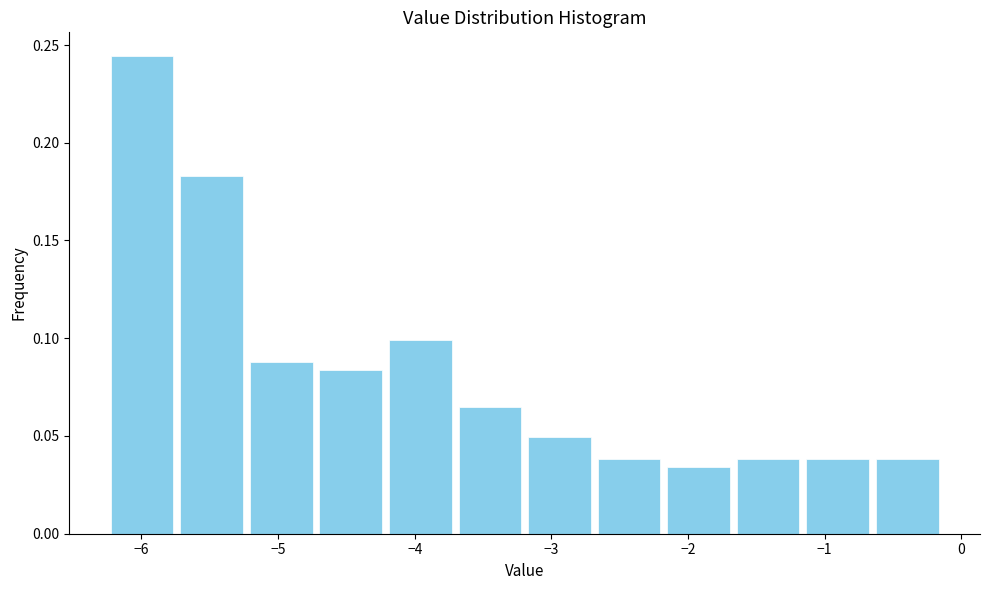

Reading left to right, transcribe this chart: for each bar, give the range it covers on the x-axis and its height. Neither the bar edges nor the heights are printed on the chart, so give them approximately, as read against the axes.

-6.2 to -5.7: 0.245
-5.7 to -5.2: 0.185
-5.2 to -4.7: 0.090
-4.7 to -4.2: 0.085
-4.2 to -3.7: 0.100
-3.7 to -3.2: 0.065
-3.2 to -2.7: 0.050
-2.7 to -2.2: 0.040
-2.2 to -1.7: 0.035
-1.7 to -1.2: 0.040
-1.2 to -0.6: 0.040
-0.6 to -0.1: 0.040